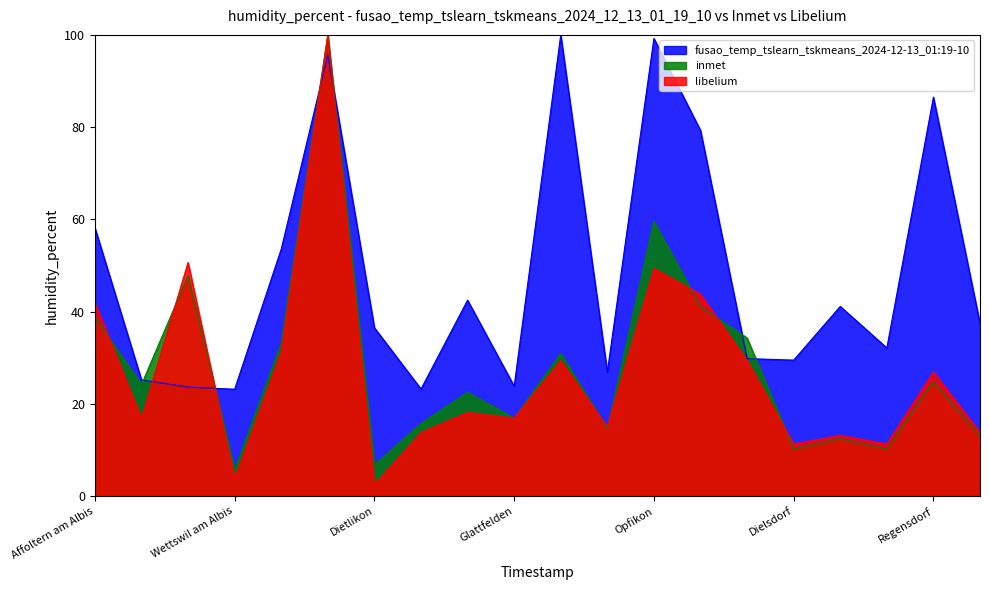

What is the sum of the inmet values at Glattfelden and Bonstetten?

41.0